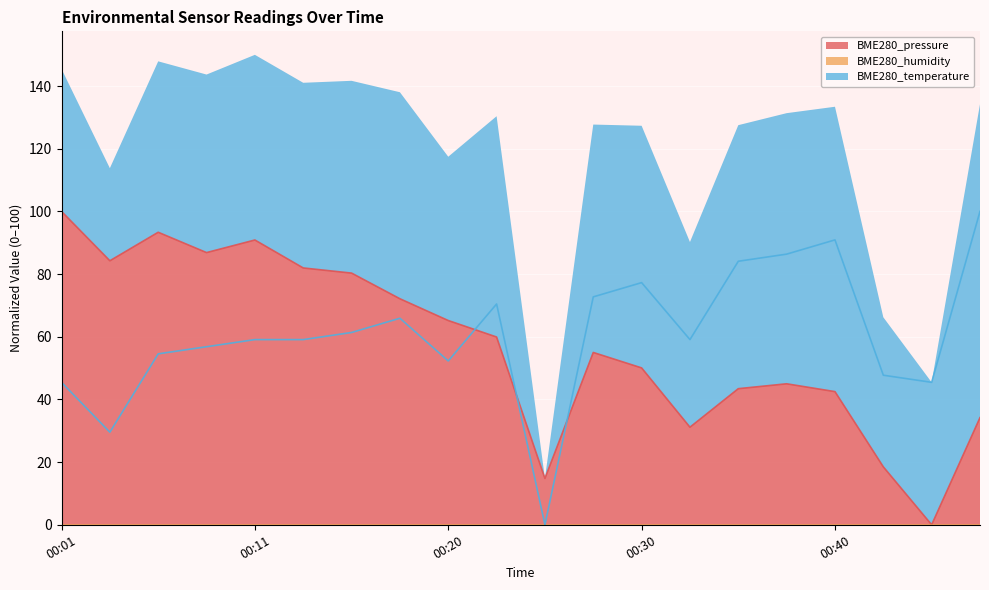

How many intersections are there between BME280_temperature and BME280_pressure?

3